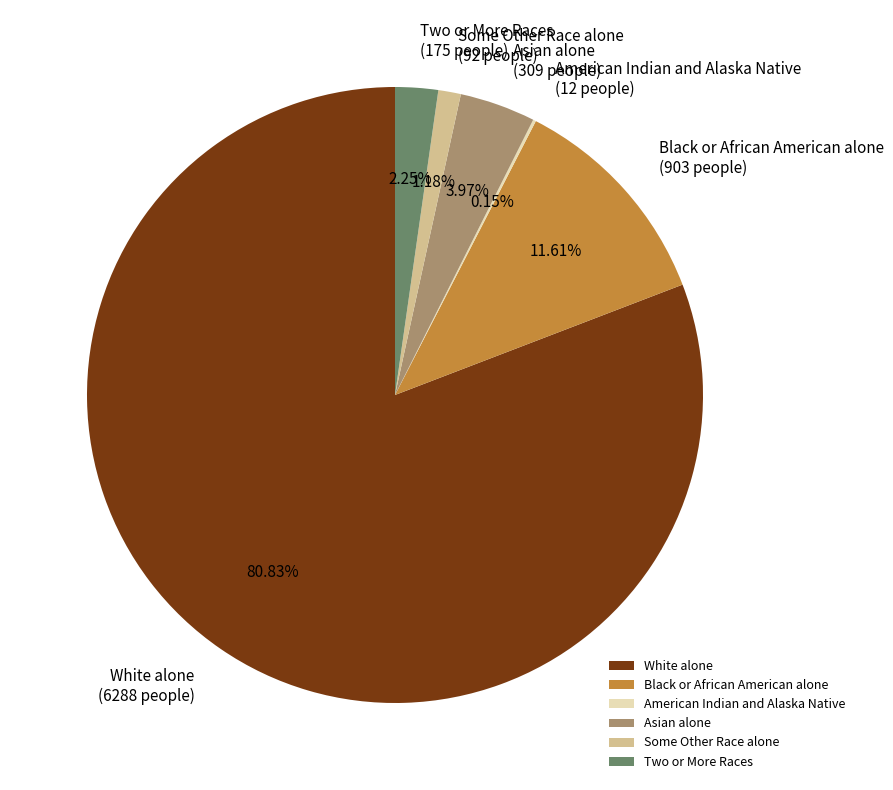

Does Asian alone account for over 50% of the chart?

No